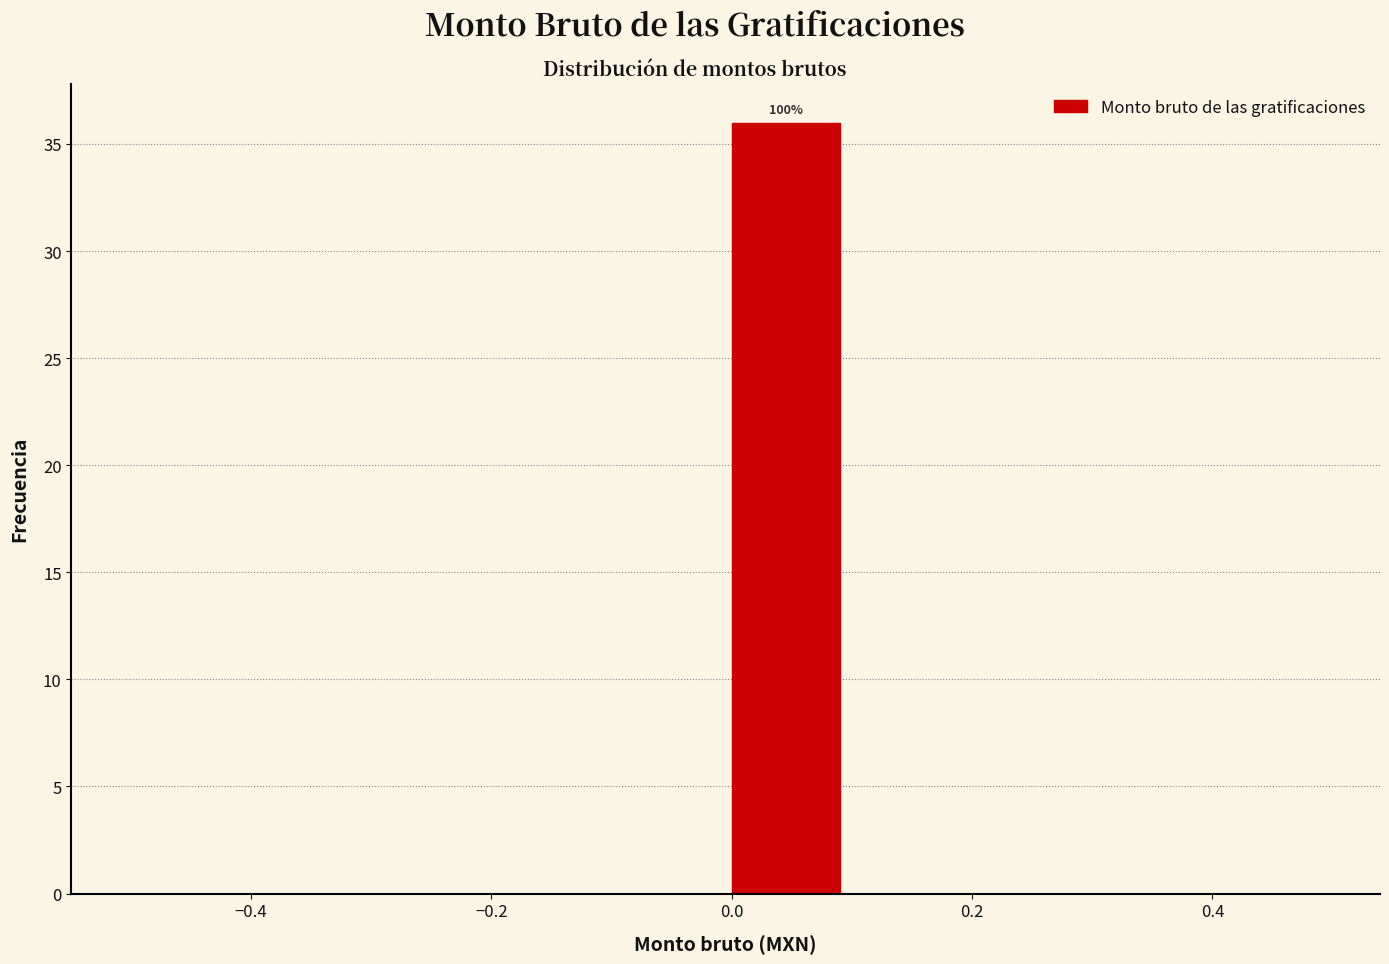

Which range on the x-axis has the tallest bar?

0.0 to 0.1